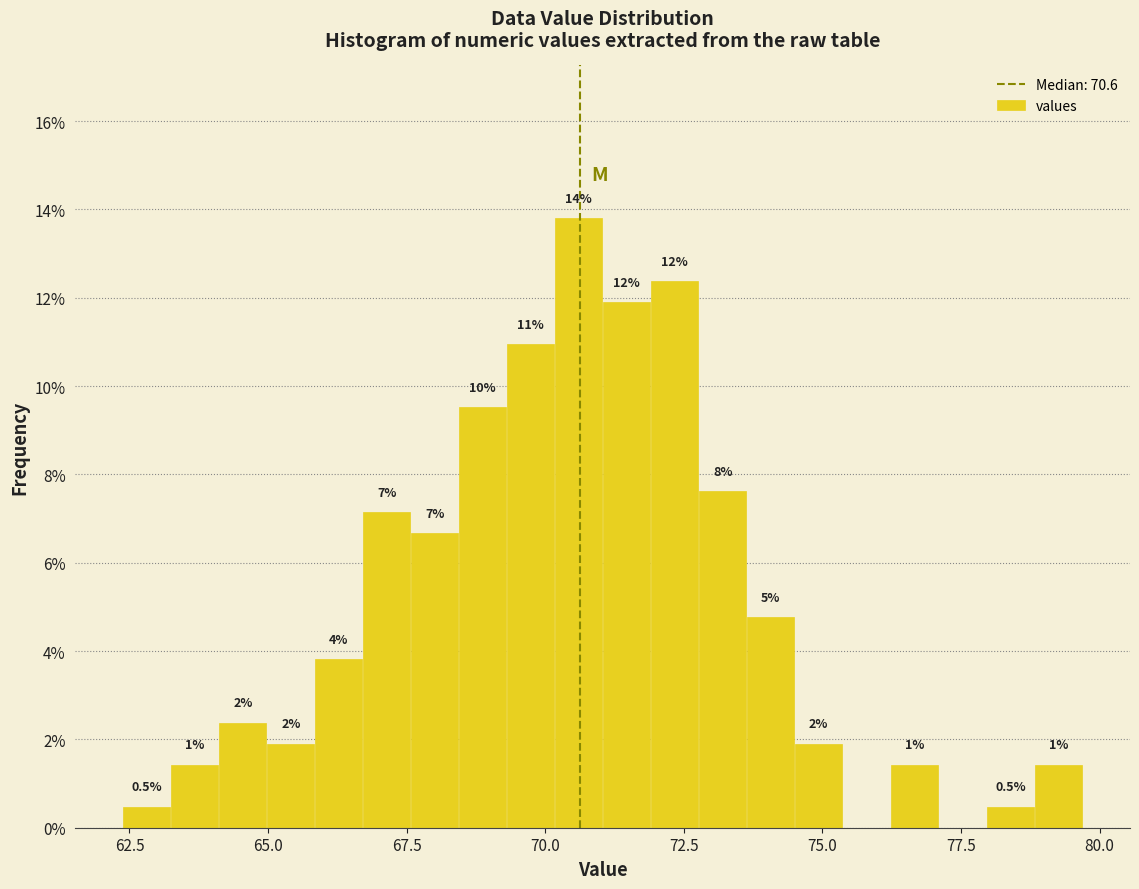

Around what value on the x-axis is the tallest bar? Give the approximate position of its centre, as read against the axis.

70.5